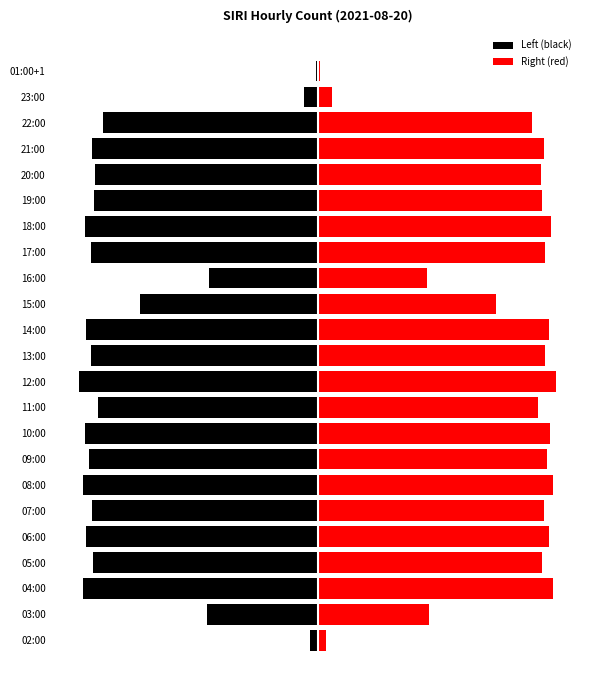

Between 10:00 and 12:00, which series saw the biggest shift?

Left (black)